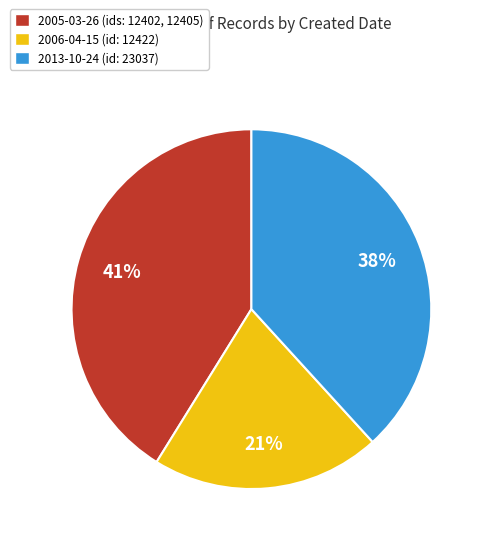

To the nearest percent, what is the average slice percentage?

33%